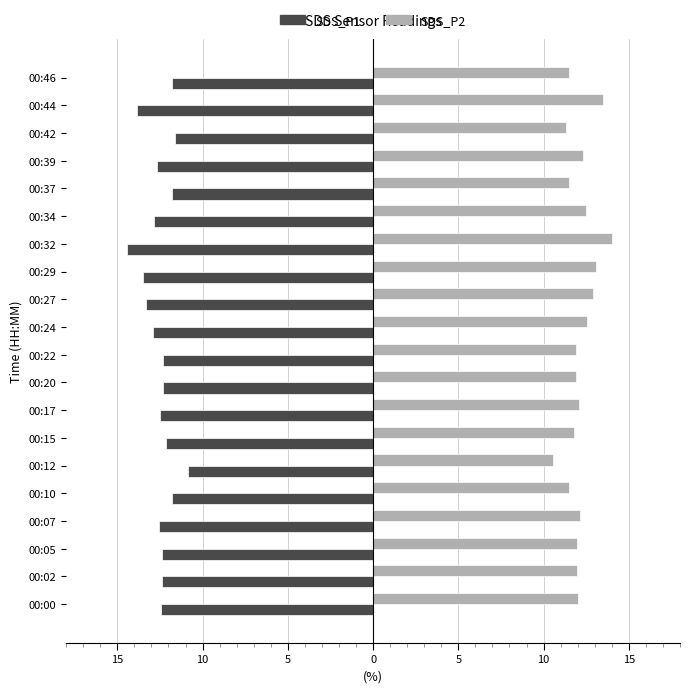

What are all the series names shown in the legend?

SDS_P1, SDS_P2